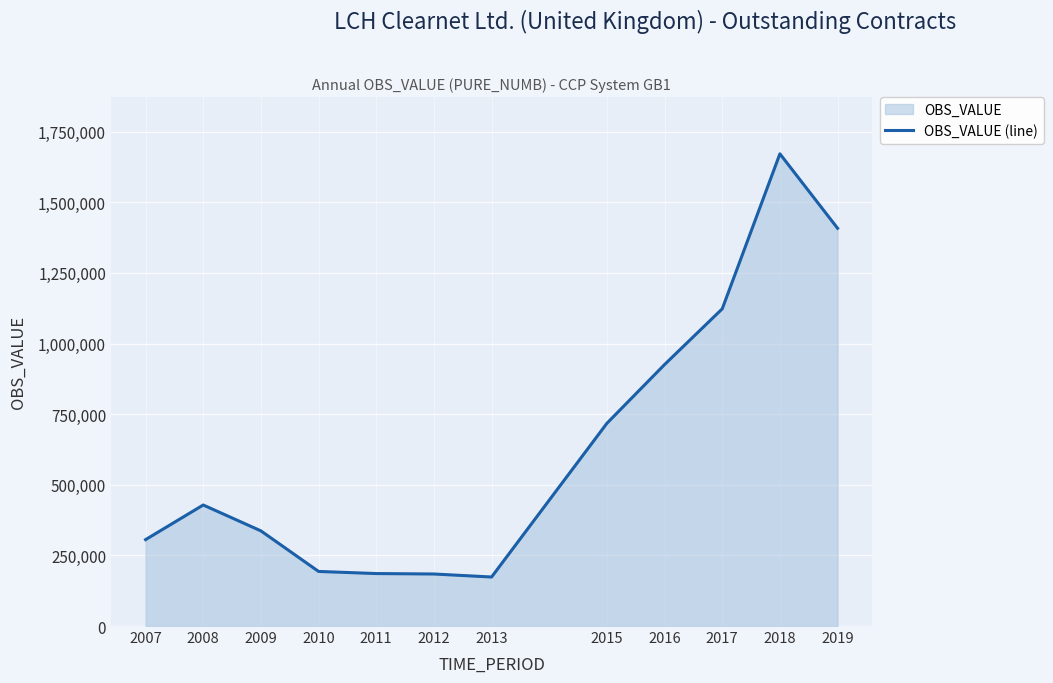

What is the change in value from 2011 to 2012?

-1578